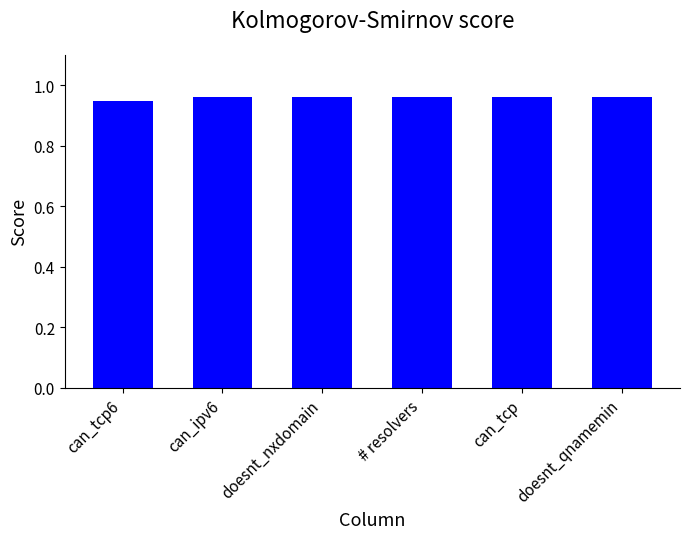

True or false: the data shows 0.6 at can_tcp6.

False